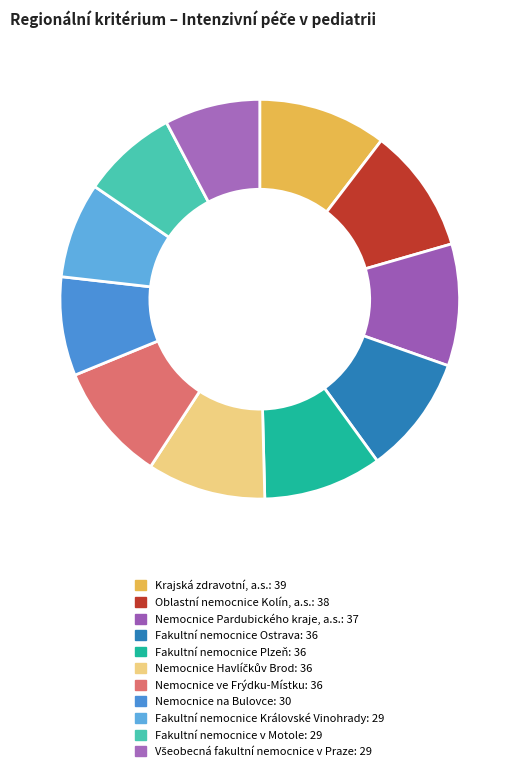

Count the number of slices in the pie.

11